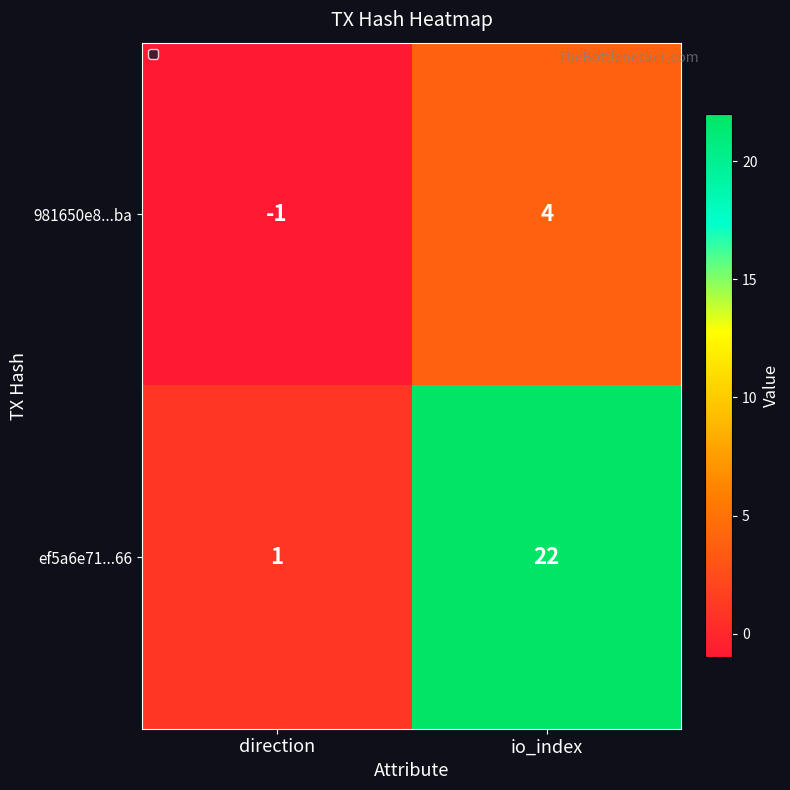

What is the minimum value shown in the chart?

-1